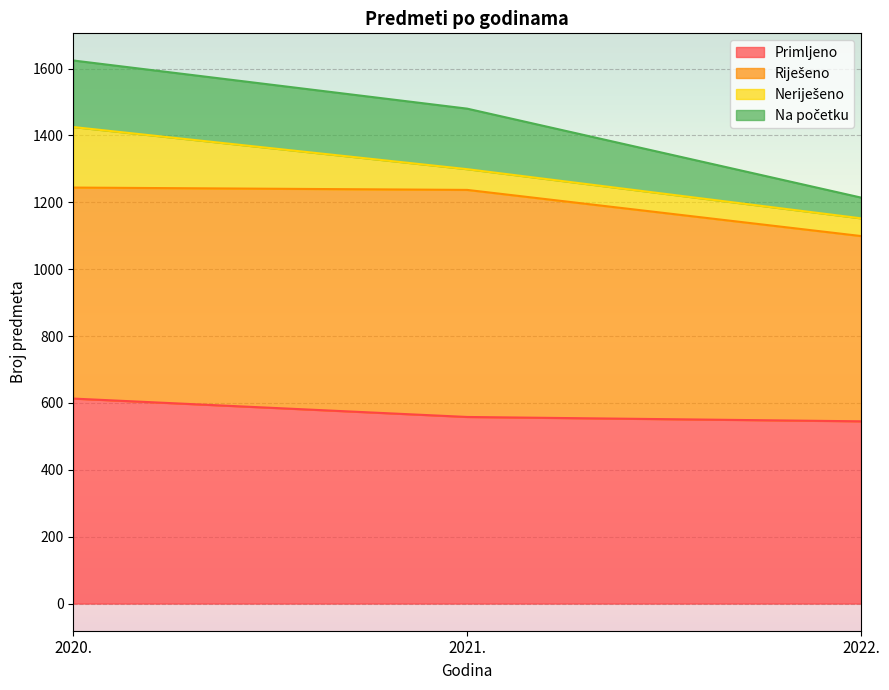

What is the difference between the maximum and minimum values in the Na početku series?

145